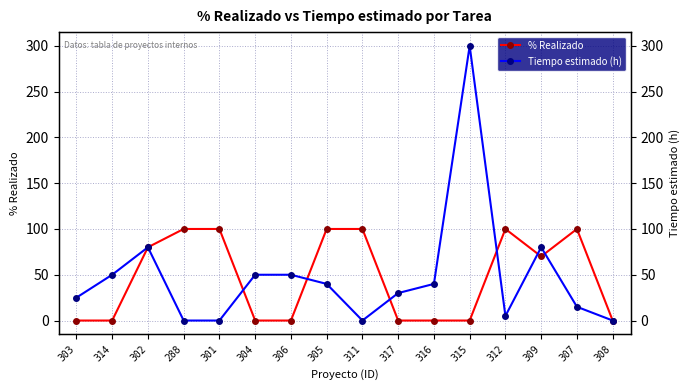

What is the highest value of the % Realizado series?

100